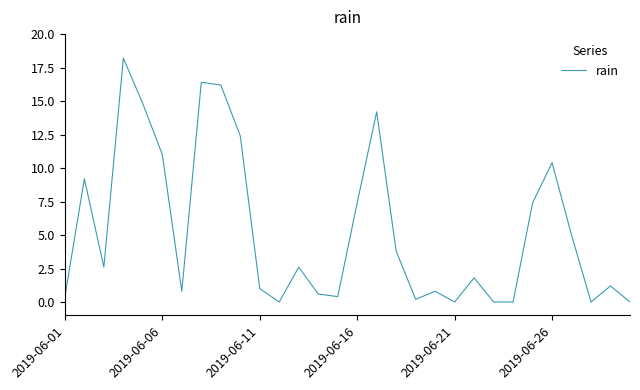

What is the greatest value displayed?

18.2